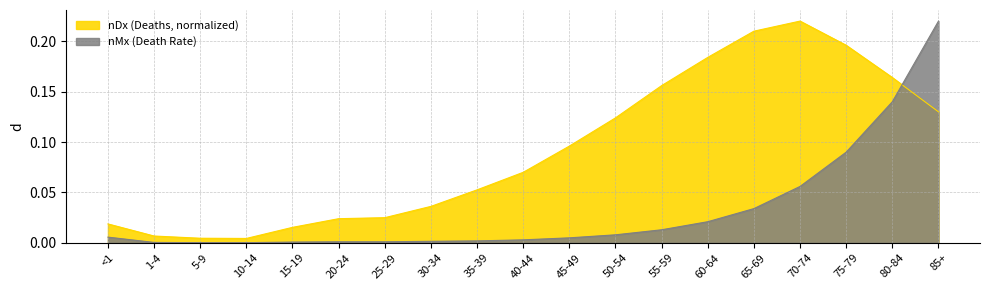

Which has a higher value, 55-59 or 35-39?

55-59